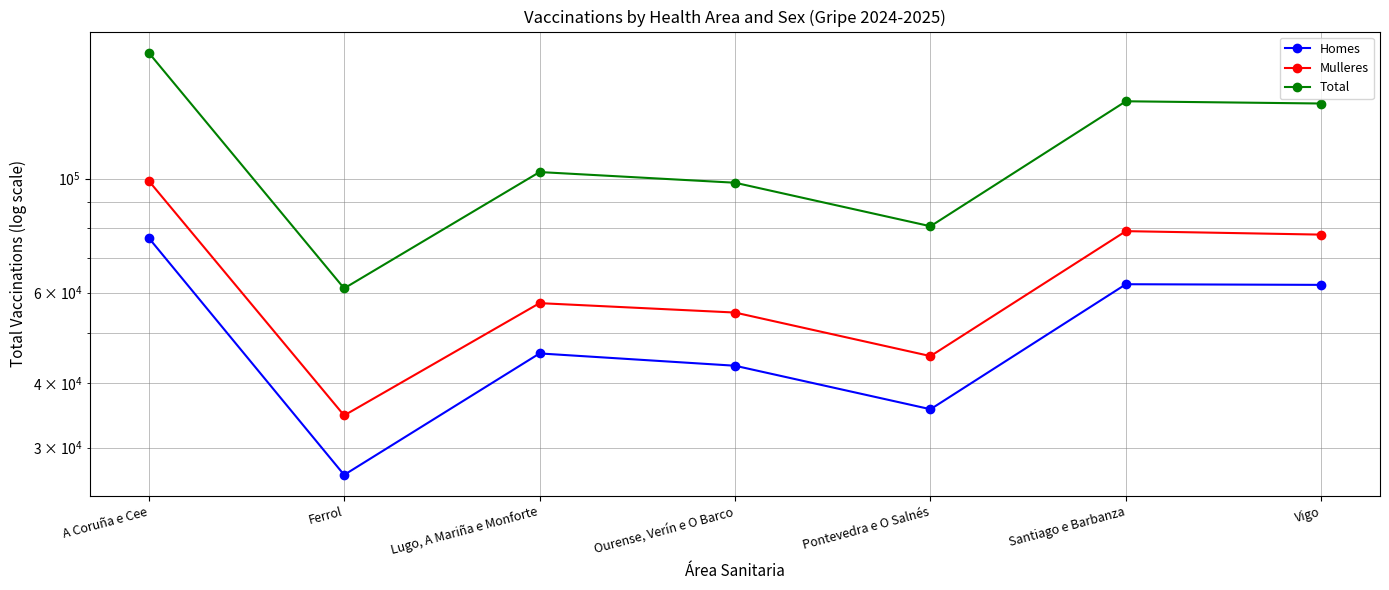

At which label does Total first exceed 102978?

A Coruña e Cee